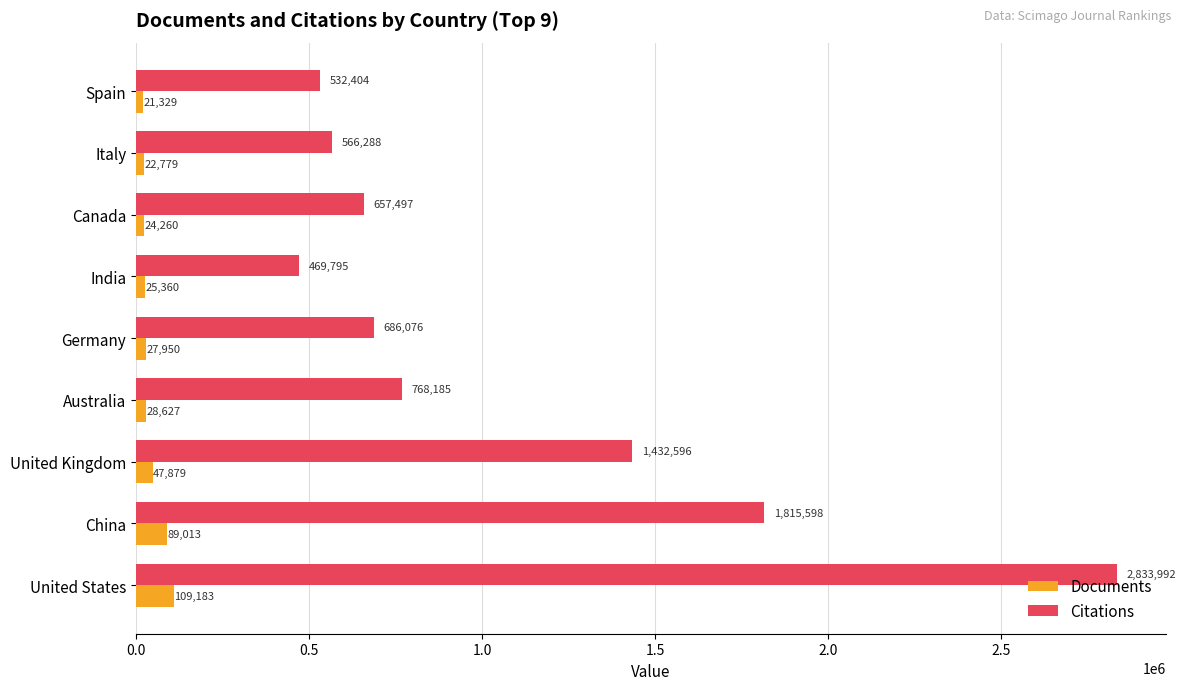

What is the difference between the maximum and second lowest values in the Citations series?

2301588